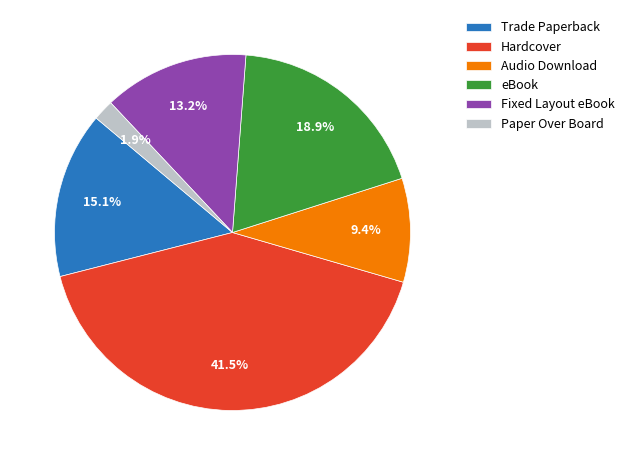

What percentage is the Trade Paperback slice, to the nearest percent?

15%